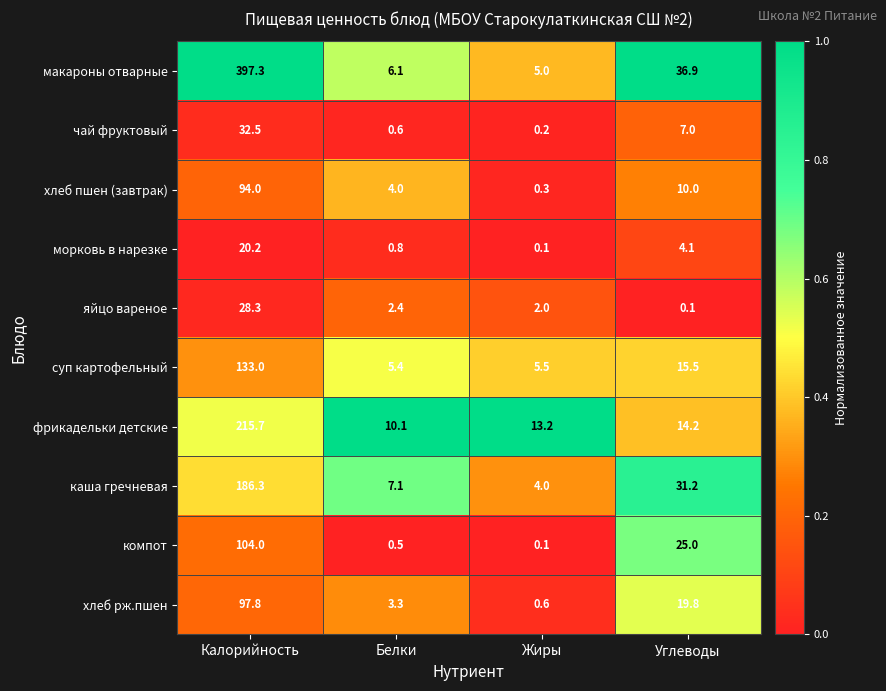

The фрикадельки детские series shows 15.4 at Белки. True or false?

False